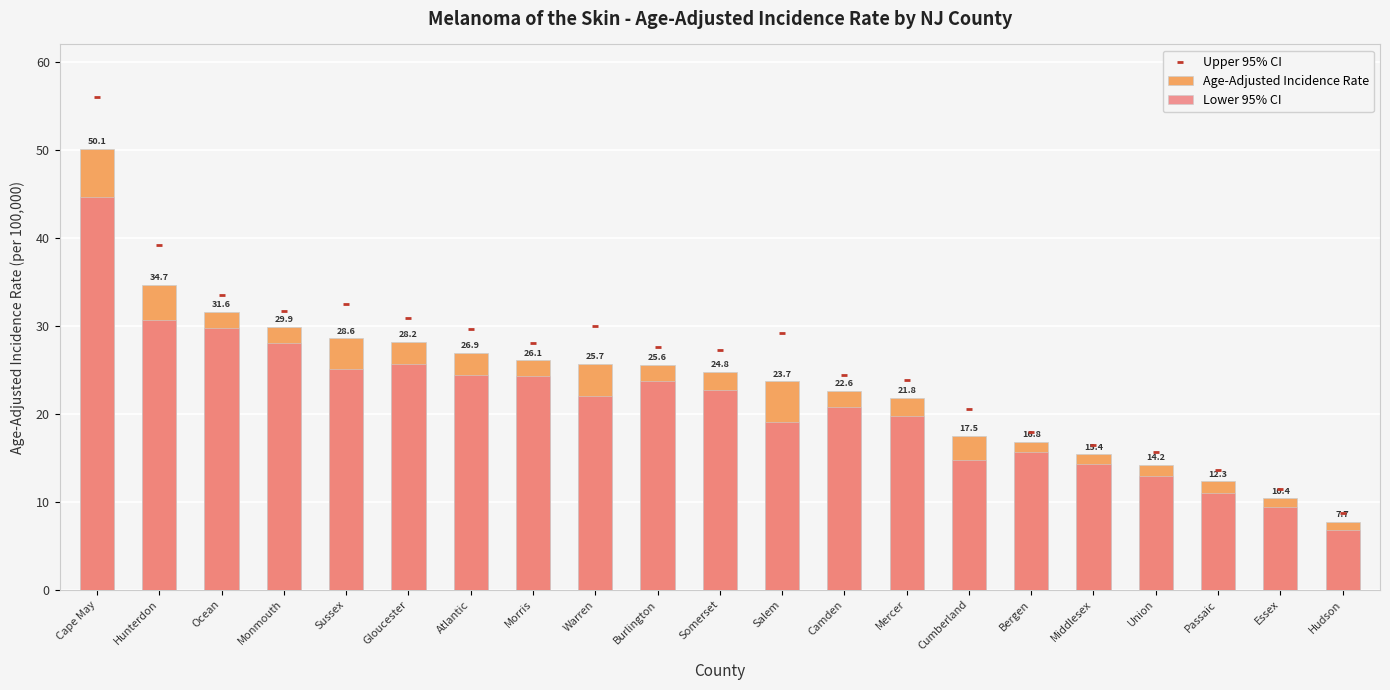

Which series has the widest spread of Y values?

Upper 95% CI